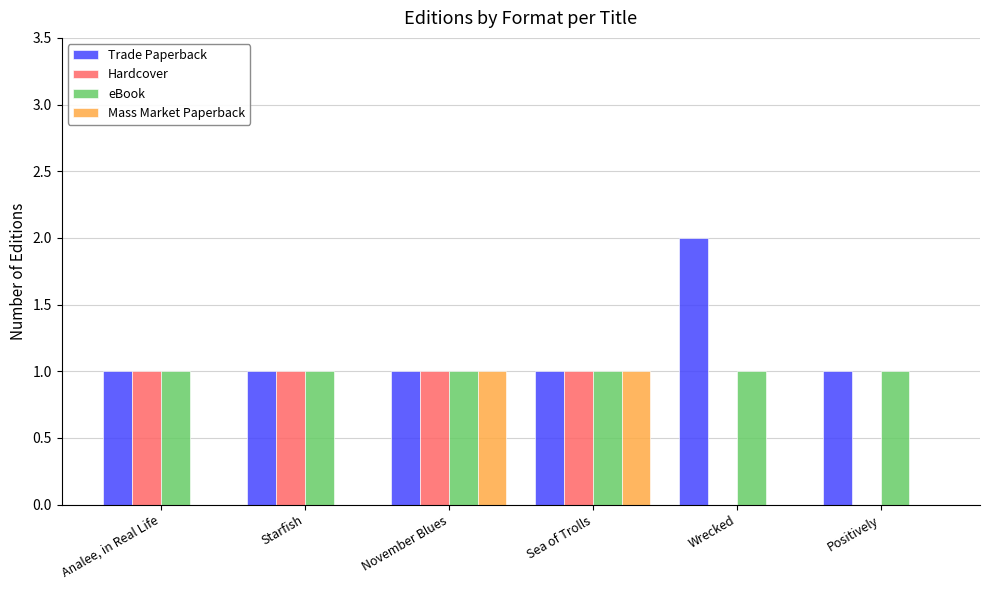

How many groups of bars are there?

6